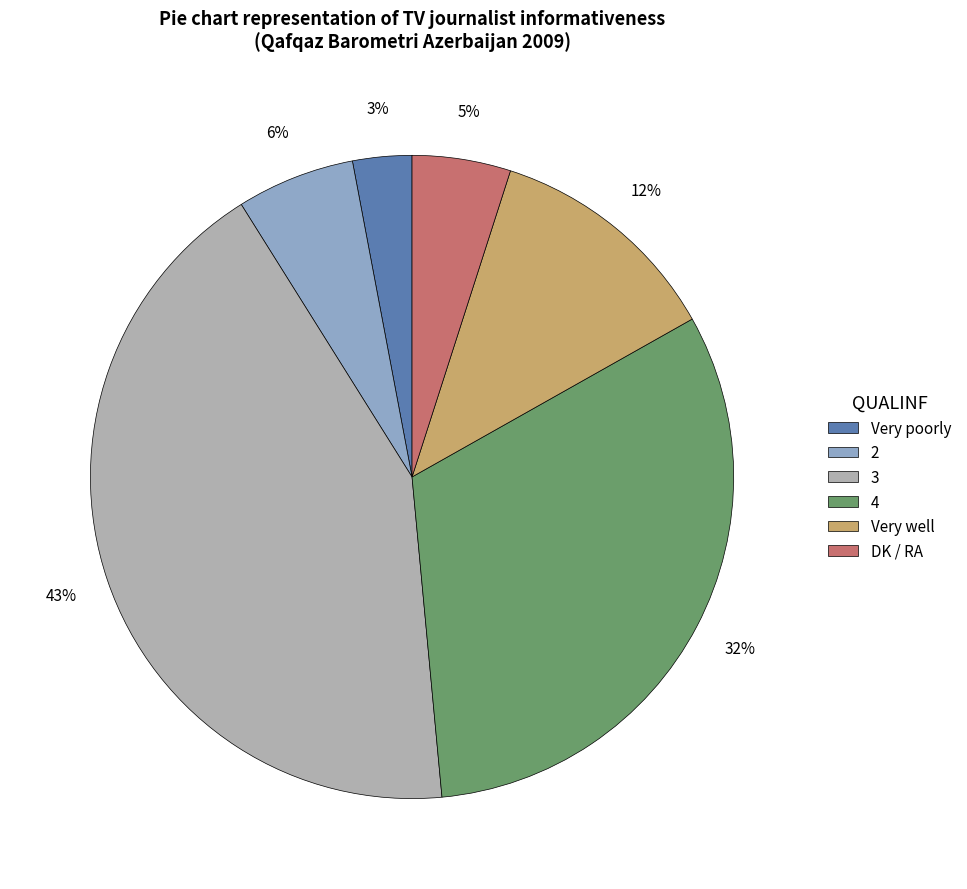

Which has a higher value, 3 or 2?

3